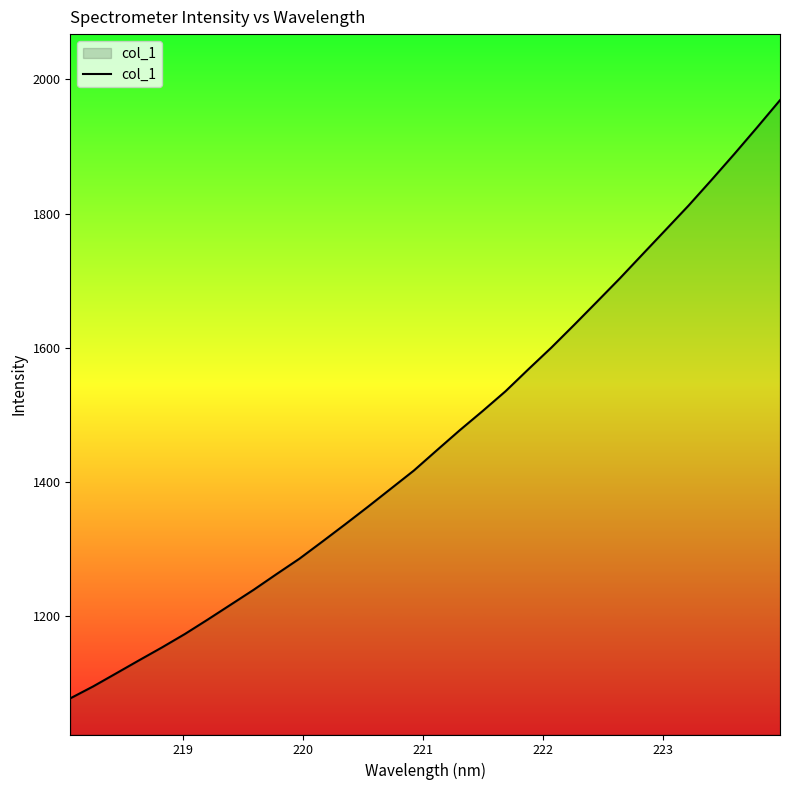

What is the minimum value shown in the chart?

1077.5